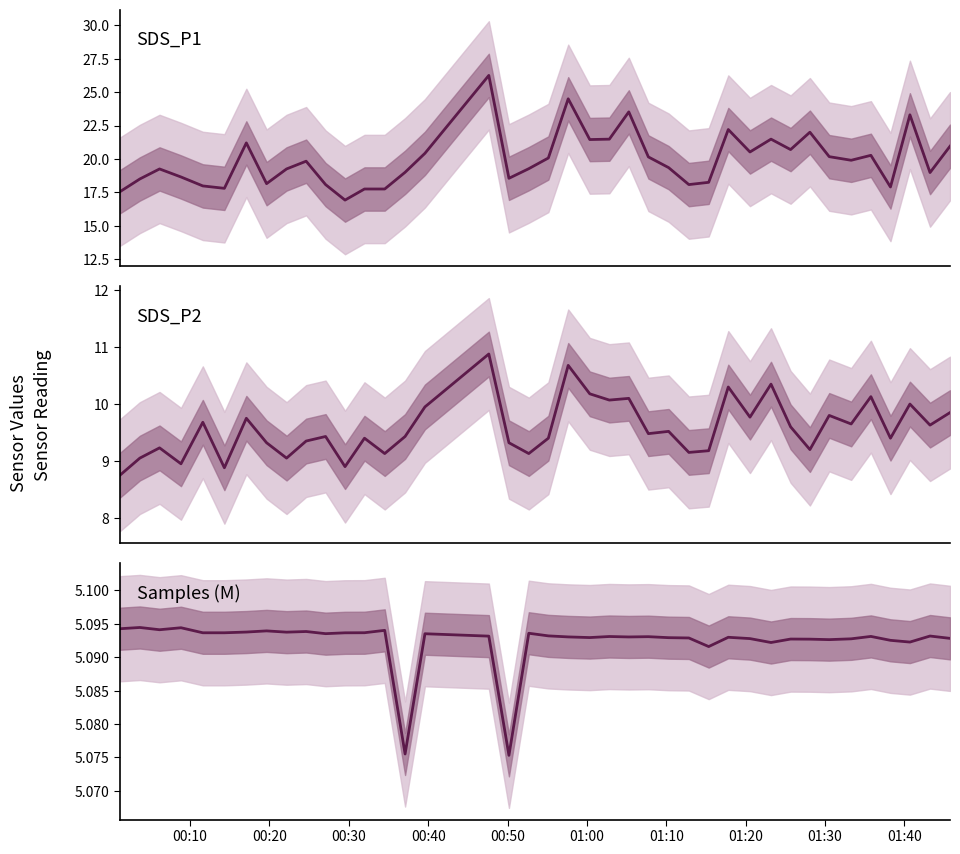

Where is SDS_P2 nearest to the value 9?

00:20